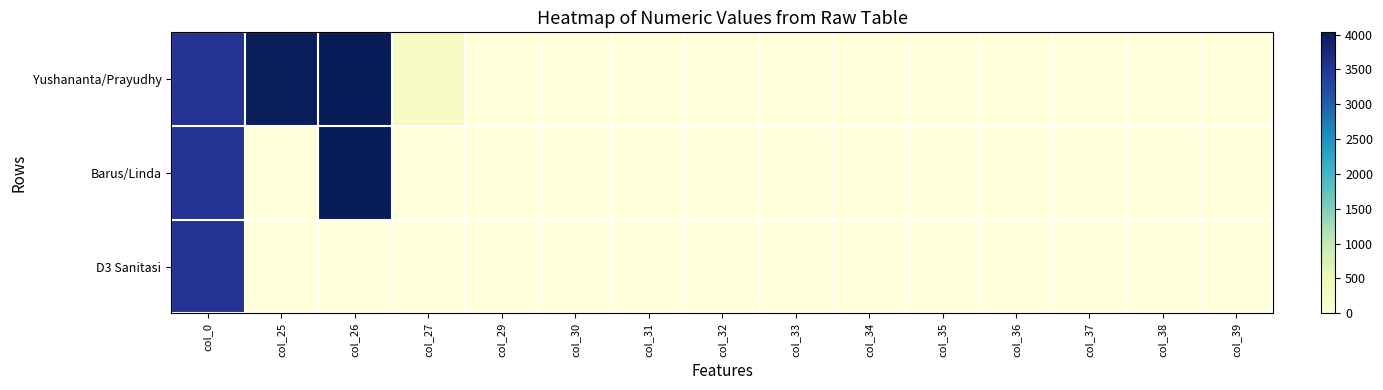

Reading right to left, list all the values displayed in this chart.

Yushananta/Prayudhy: col_39=0	col_38=0	col_37=0	col_36=0	col_35=0	col_34=0	col_33=0	col_32=0	col_31=0	col_30=0	col_29=0	col_27=279	col_26=4032	col_25=4006	col_0=3538
Barus/Linda: col_39=0	col_38=0	col_37=0	col_36=0	col_35=0	col_34=0	col_33=0	col_32=0	col_31=0	col_30=0	col_29=0	col_27=0	col_26=4032	col_25=0	col_0=3538
D3 Sanitasi: col_39=0	col_38=0	col_37=0	col_36=0	col_35=0	col_34=0	col_33=0	col_32=0	col_31=0	col_30=0	col_29=0	col_27=0	col_26=0	col_25=0	col_0=3538